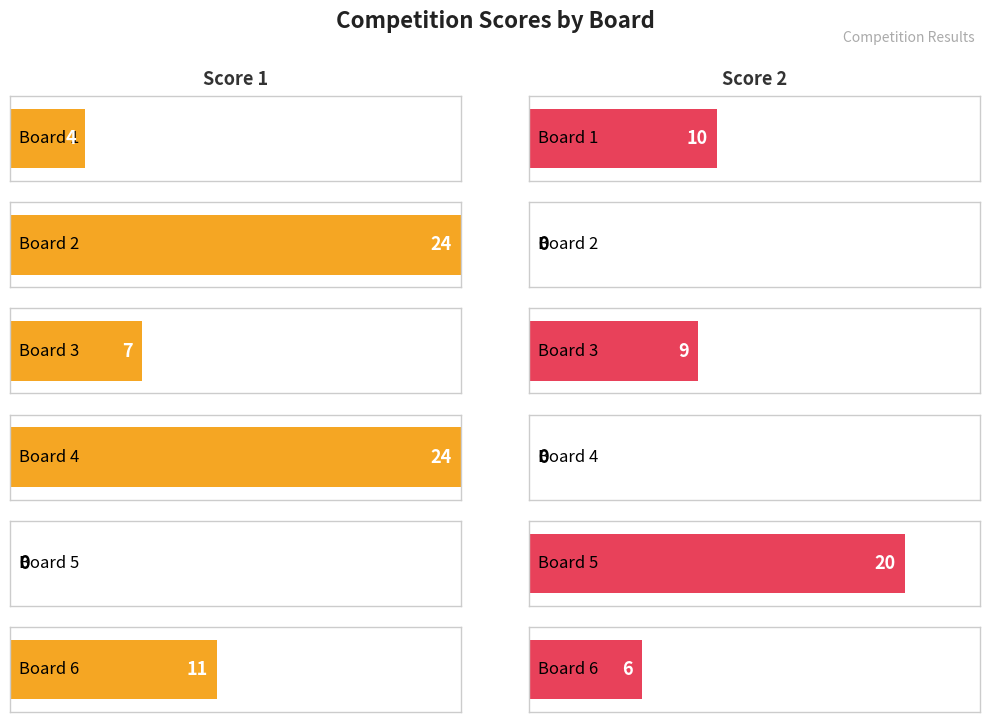

At which label does Score 2 reach its peak?

Board 5